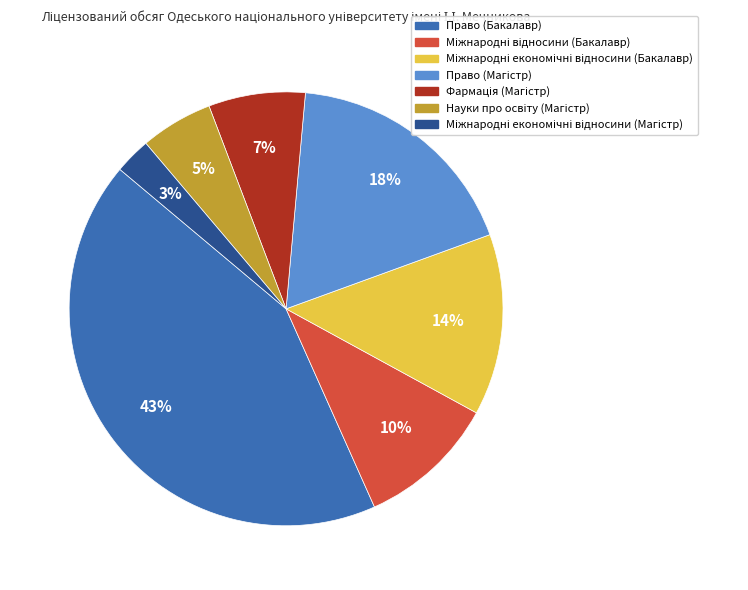

To the nearest percent, what portion does Право (Бакалавр) represent?

43%